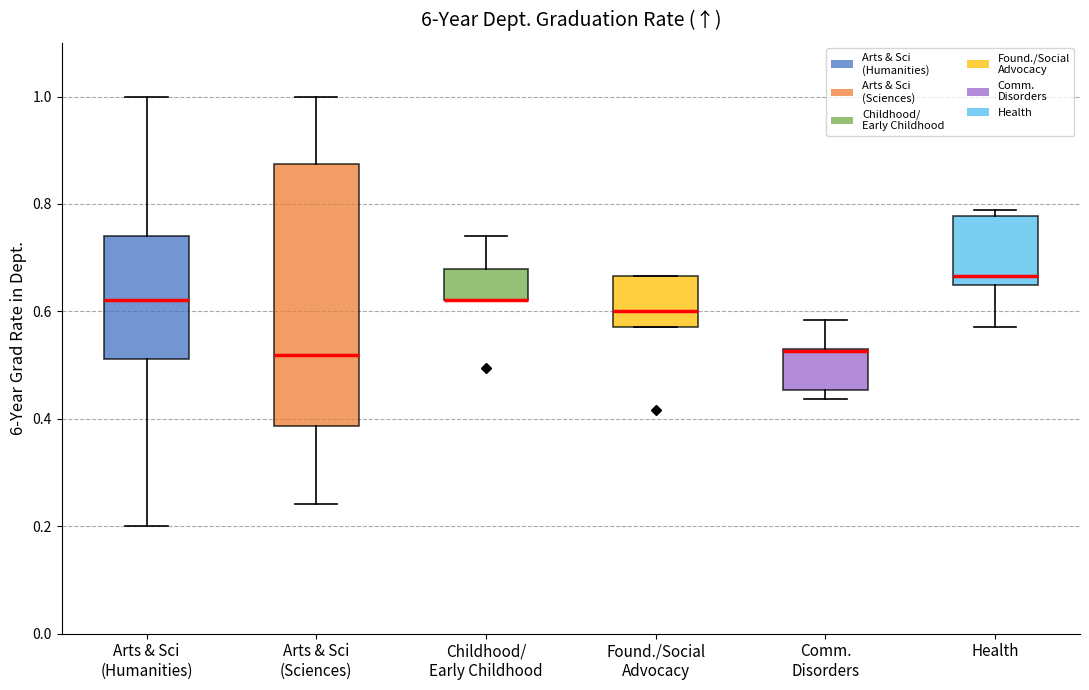

Where does the median line of the box for Found./Social Advocacy sit on the y-axis? The values are not printed on the chart, so give them approximately, as read against the axis.

0.60